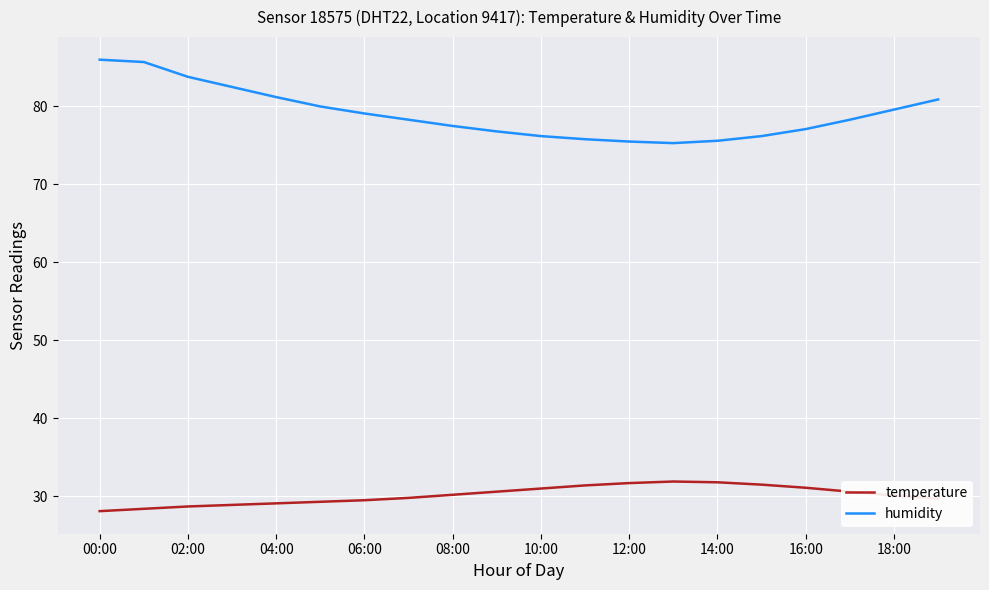

Does the chart display data point markers on the line(s)?

No